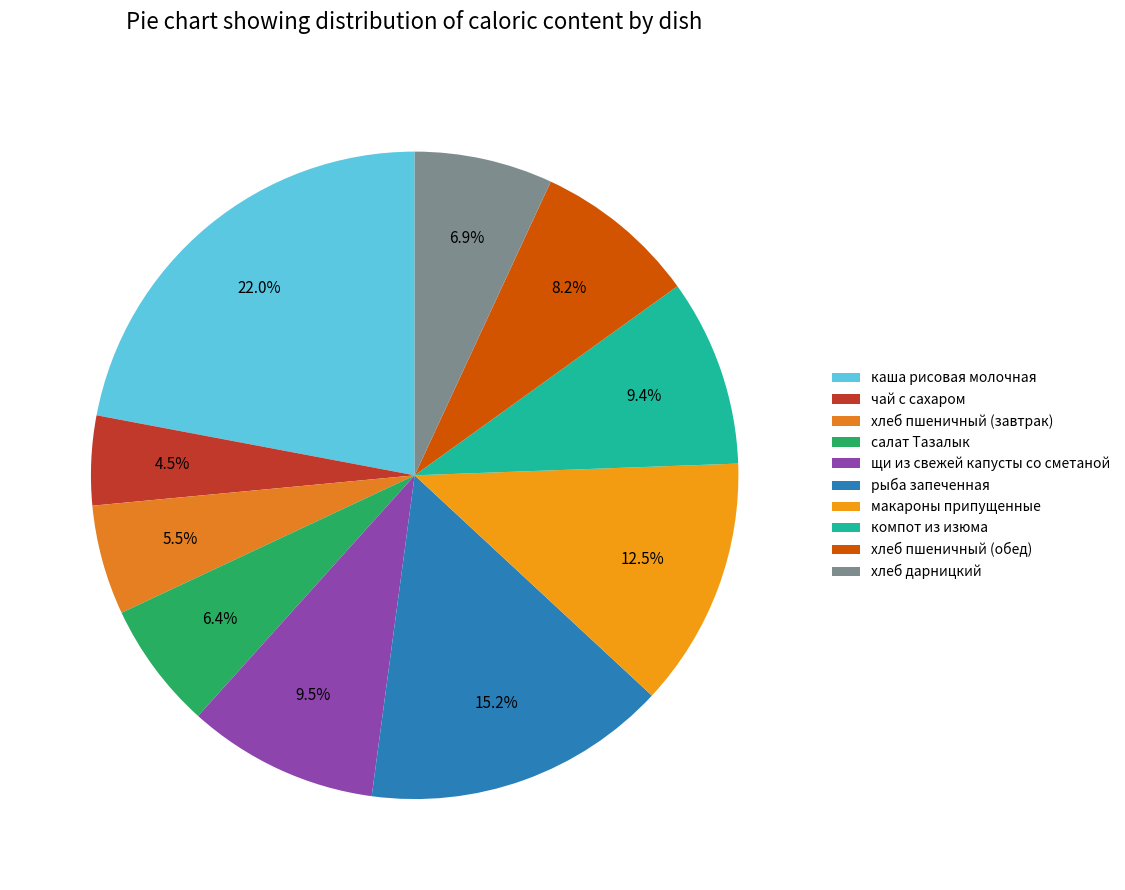

Does чай с сахаром account for over 50% of the chart?

No